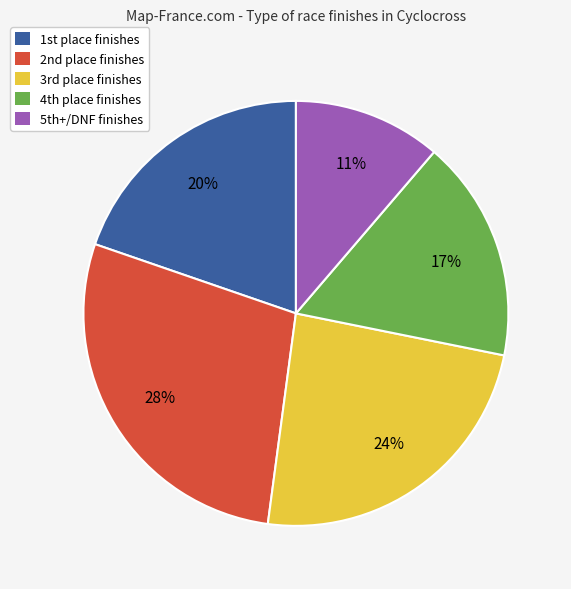

Count the number of slices in the pie.

5